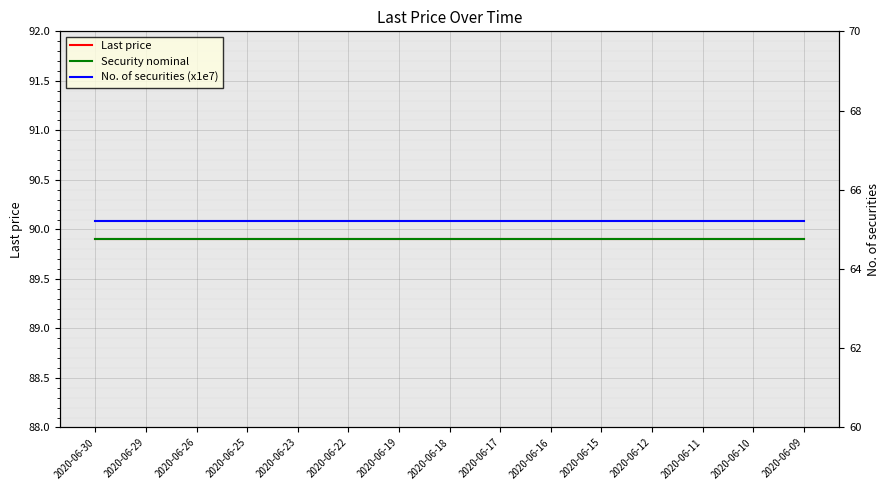

What is the value of the No. of securities (x1e7) point at the 2nd from the left?

65.2